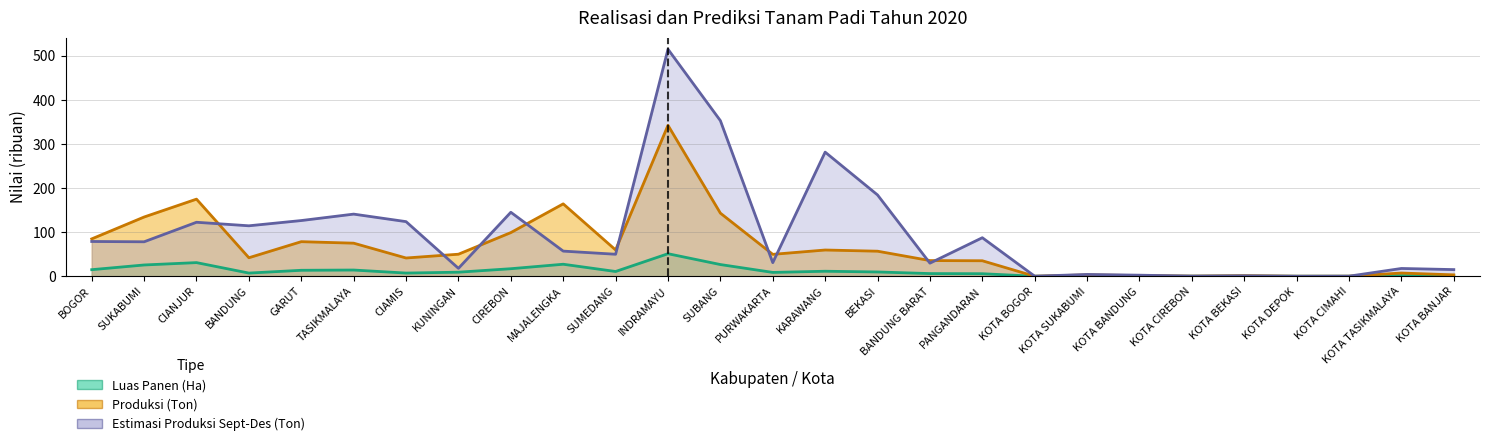

True or false: Luas Panen (Ha) and Estimasi Produksi Sept-Des (Ton) intersect in this chart.

False